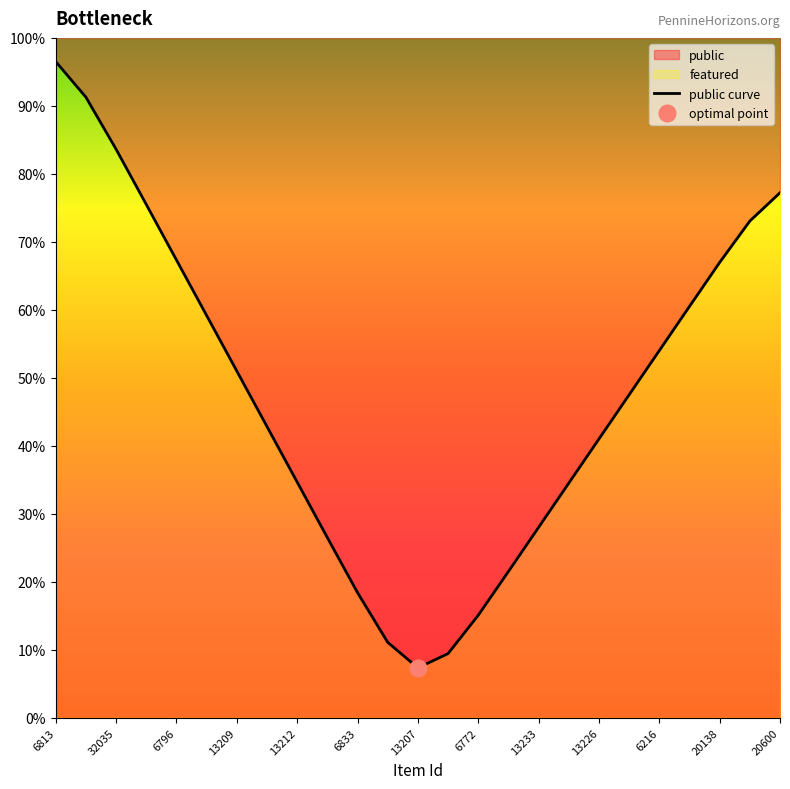

The value at 20600 is 0.2. True or false?

False